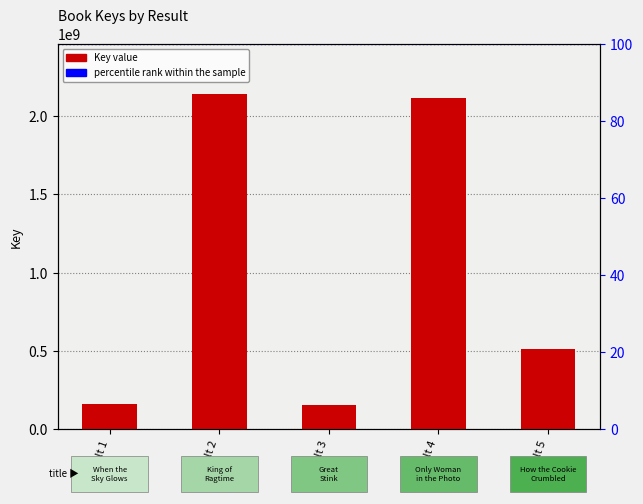

Reading left to right, list all the values displayed in this chart.

Result 1=157219849	Result 2=2140791763	Result 3=156227810	Result 4=2116928781	Result 5=509216417